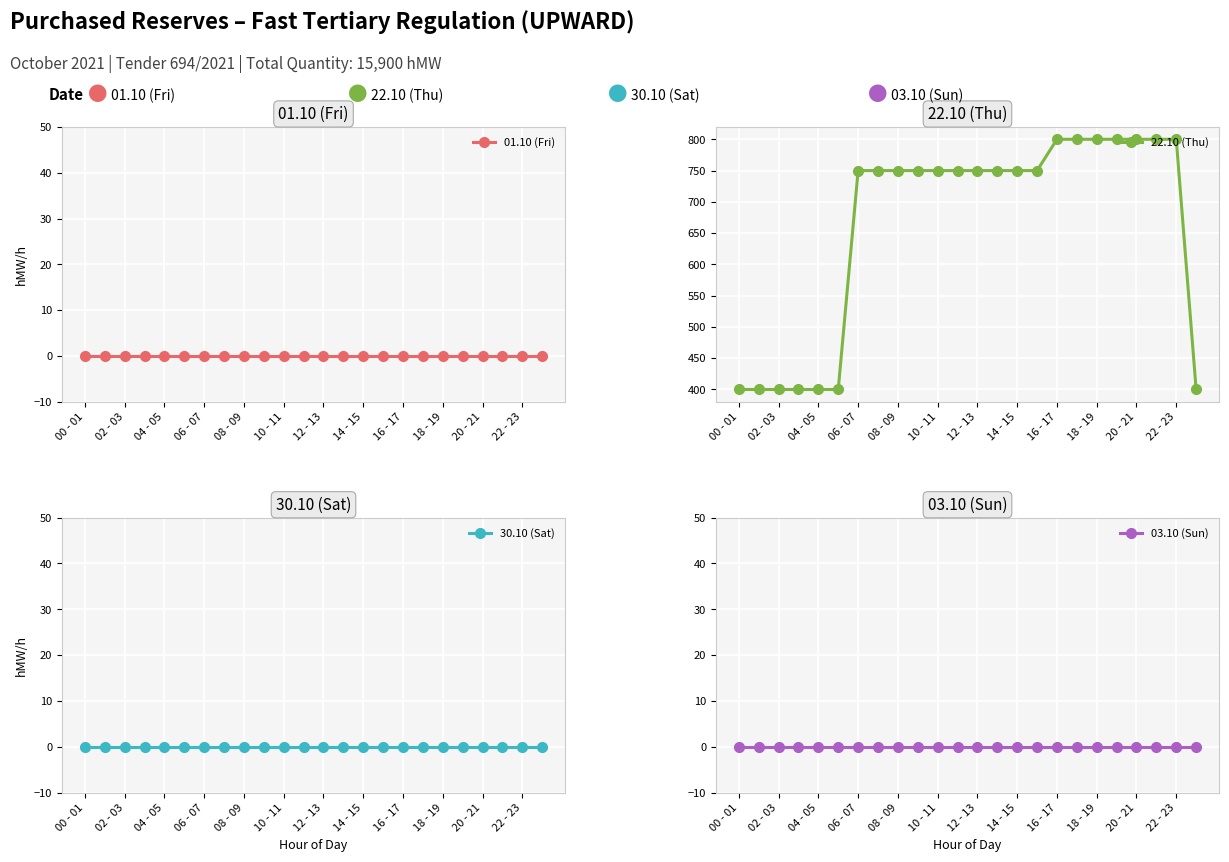

Reading left to right, list all the values displayed in this chart.

01.10 (Fri): 0	0	0	0	0	0	0	0	0	0	0	0	0	0	0	0	0	0	0	0	0	0	0	0
22.10 (Thu): 400	400	400	400	400	400	750	750	750	750	750	750	750	750	750	750	800	800	800	800	800	800	800	400
30.10 (Sat): 0	0	0	0	0	0	0	0	0	0	0	0	0	0	0	0	0	0	0	0	0	0	0	0
03.10 (Sun): 0	0	0	0	0	0	0	0	0	0	0	0	0	0	0	0	0	0	0	0	0	0	0	0